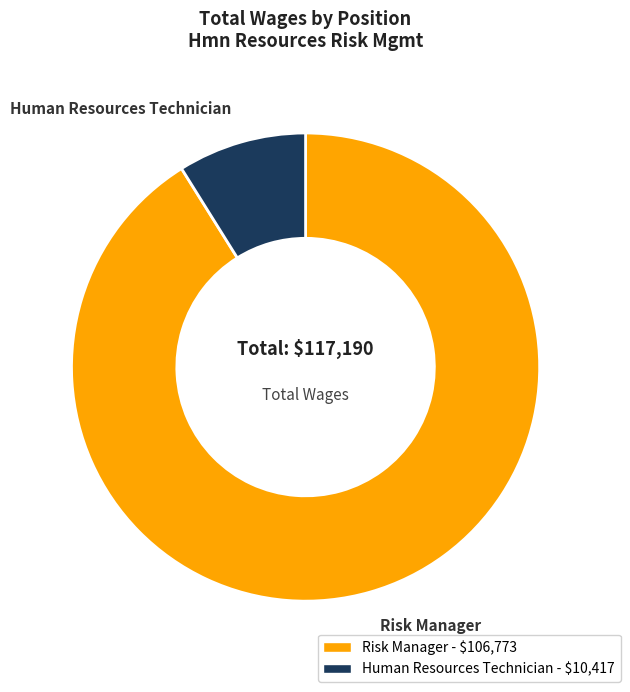

Is it true that Human Resources Technician is 22% of the pie?

False